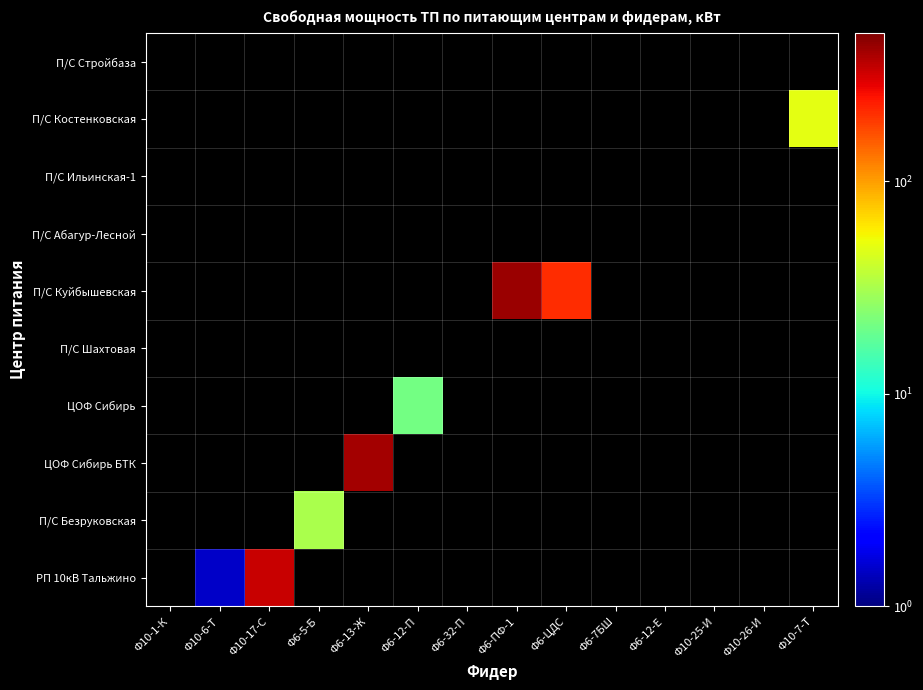

What is the total value across all series at Ф6-7БШ?

5.0